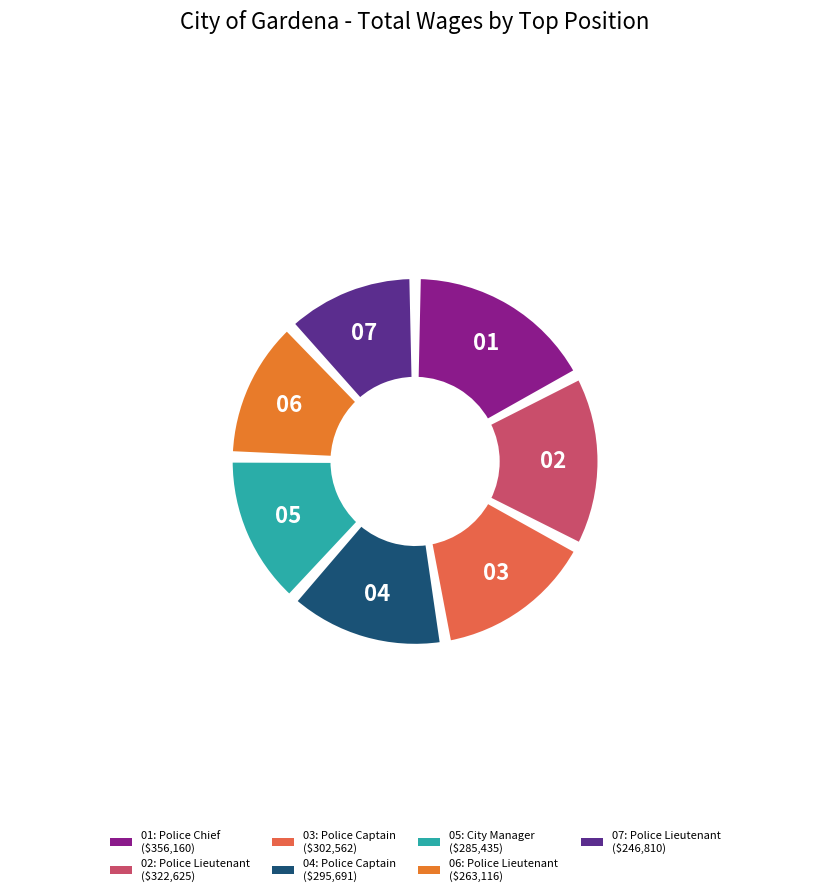

What is the total percentage of Police Lieutenant and Police Lieutenant?

23.8%